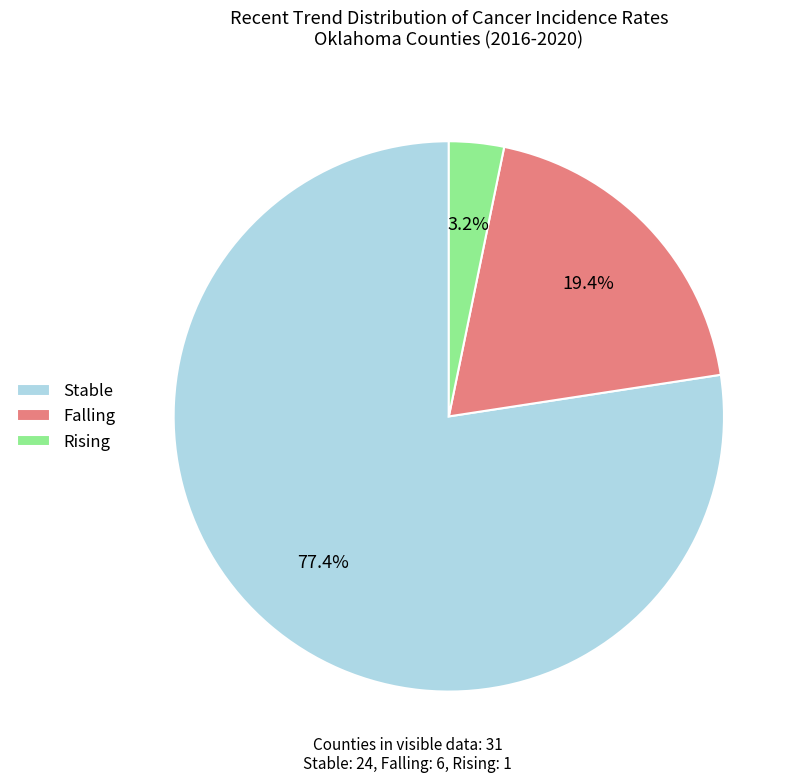

Combined, do Stable and Rising account for over 50%?

Yes